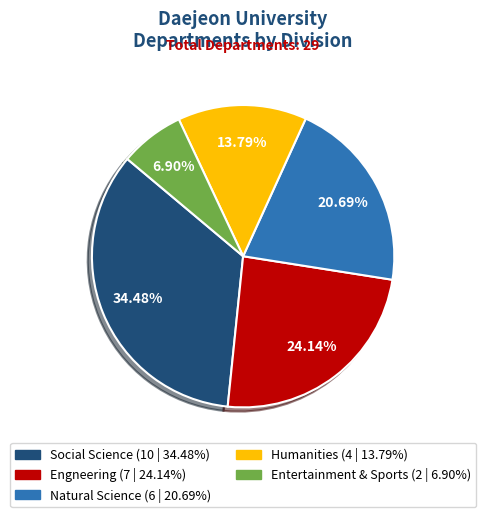

To the nearest percent, what portion does Humanities represent?

14%